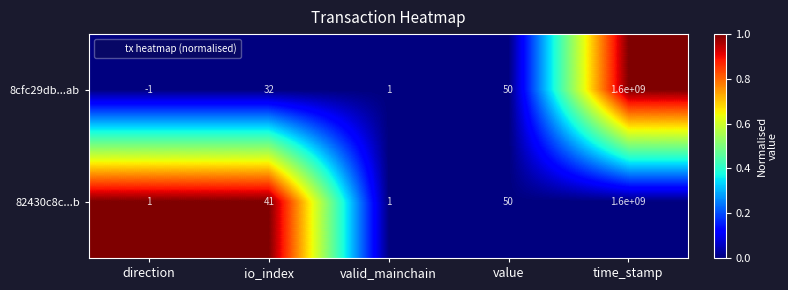

Reading left to right, what are all the values shown in this chart?

8cfc29db...ab: -1	32	1	50	1600000000
82430c8c...b: 1	41	1	50	1600000000